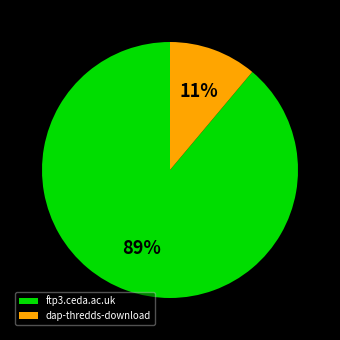

How many slices are in this pie chart?

2